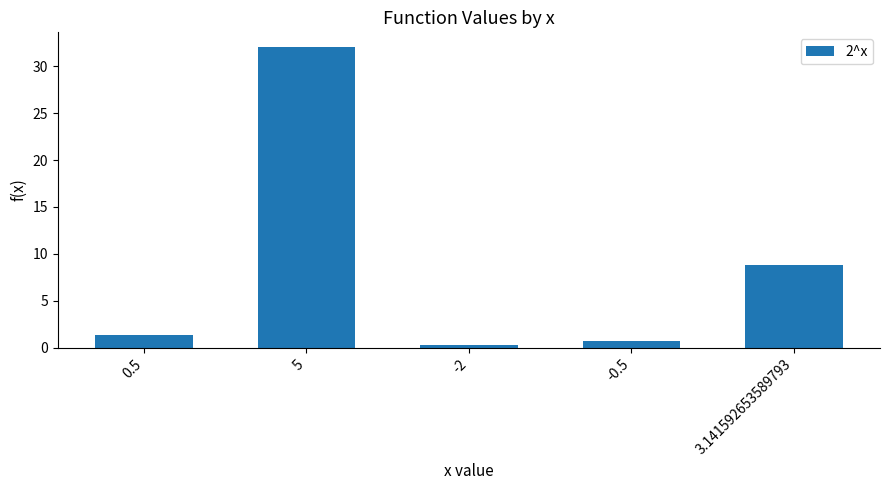

How many bars are there in total?

5